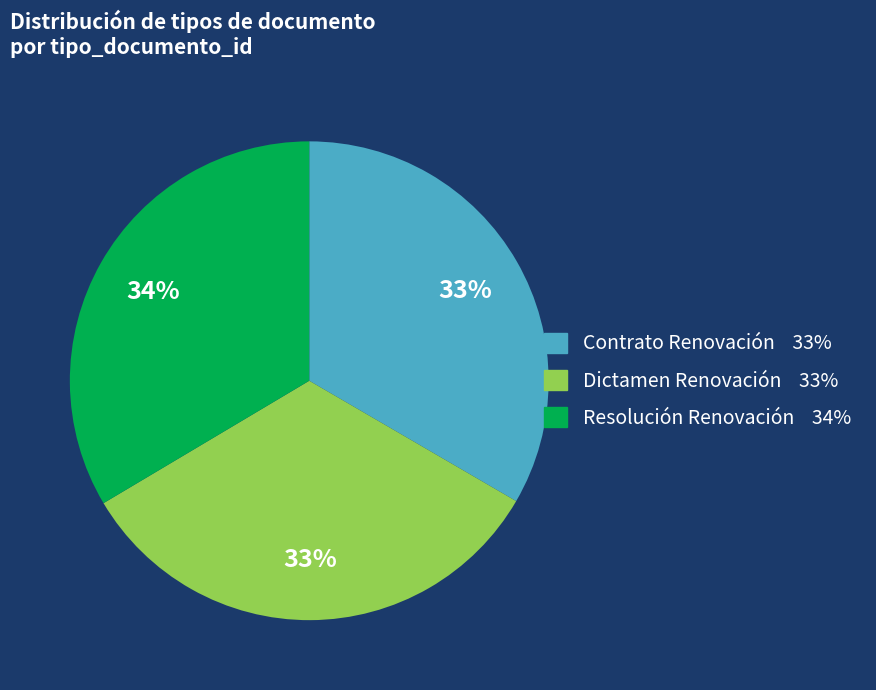

Is Dictamen Renovación the majority of the pie?

No